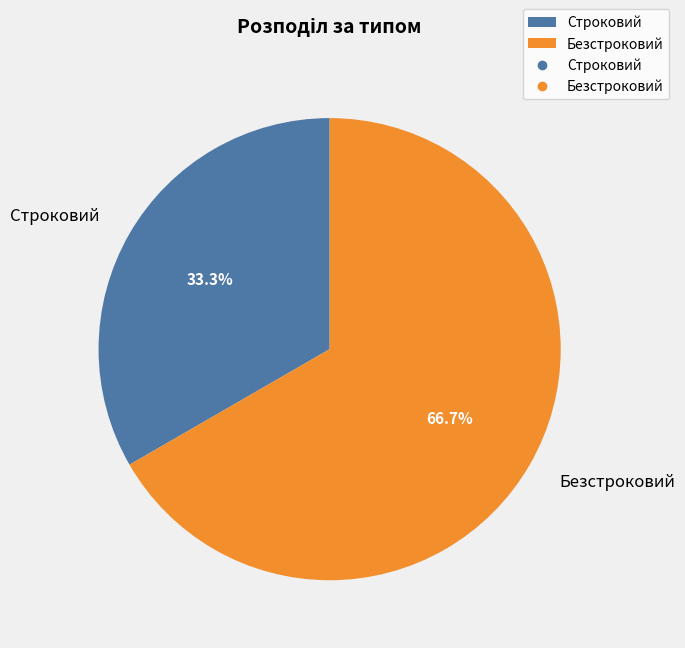

What portion of the pie excludes Строковий?

66.7%